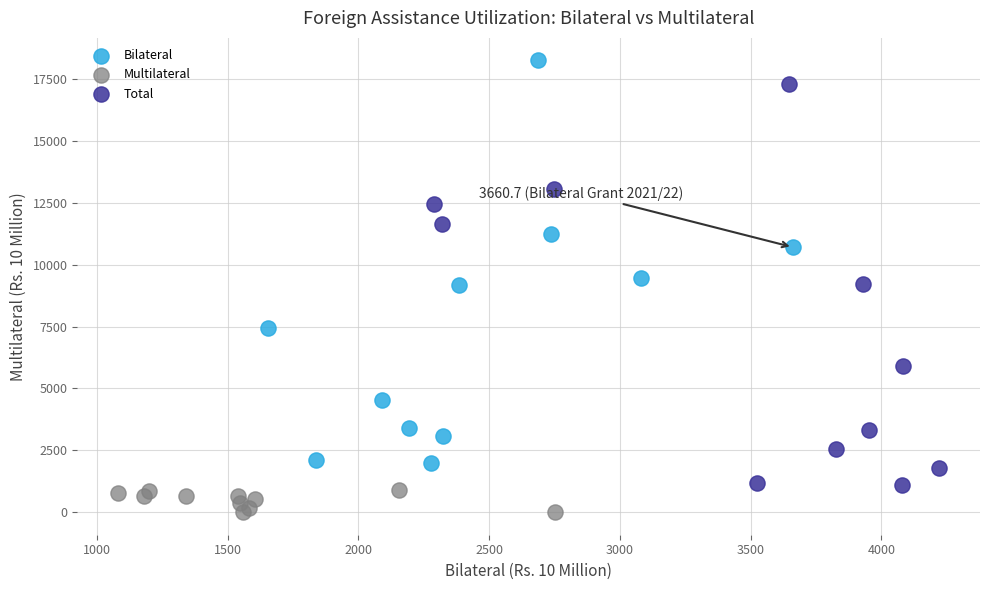

Which series has the widest spread of Y values?

Bilateral